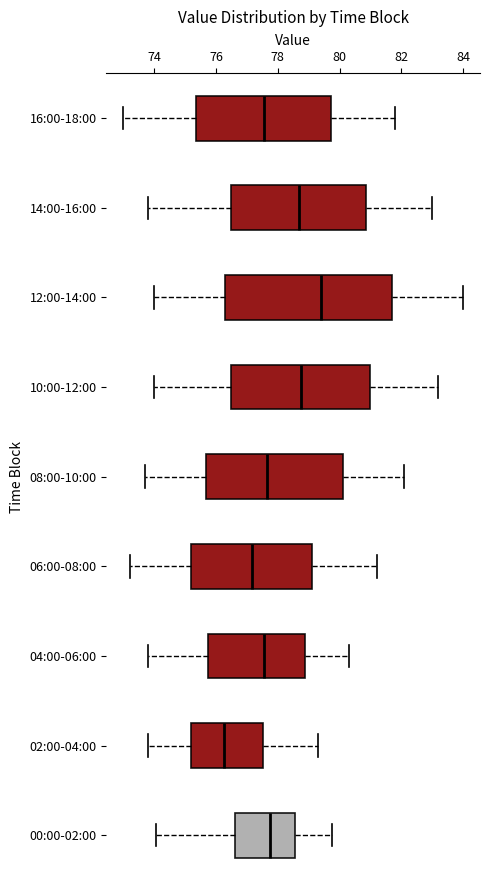

Comparing the boxes themselves (not the whiskers), which one is the widest?

12:00-14:00